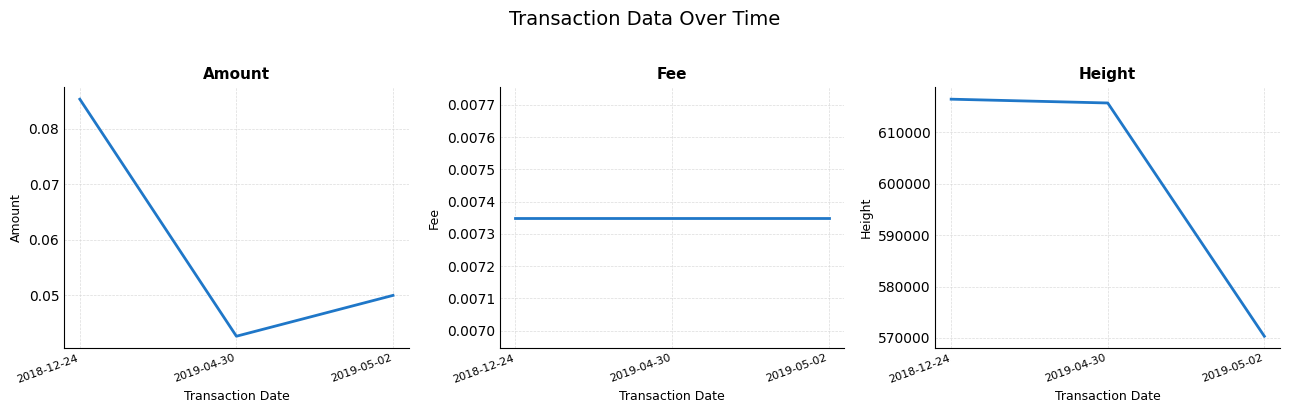

Between 2019-04-30 and 2019-05-02, which series saw the biggest shift?

Height